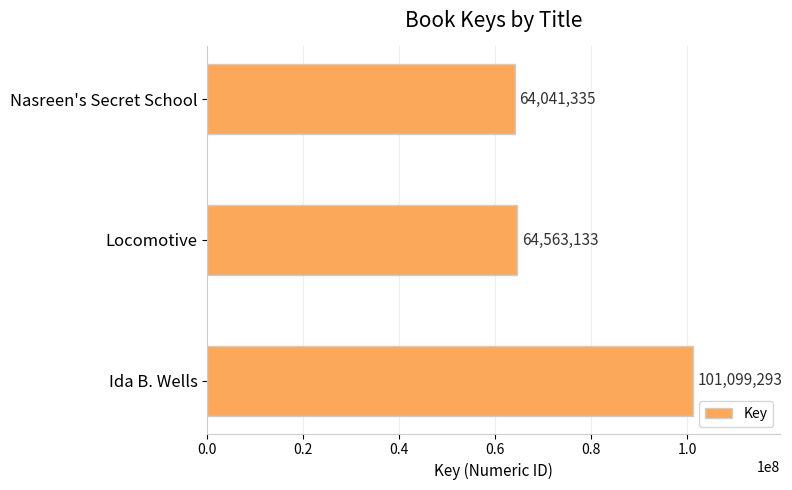

What is the minimum value shown in the chart?

64041335